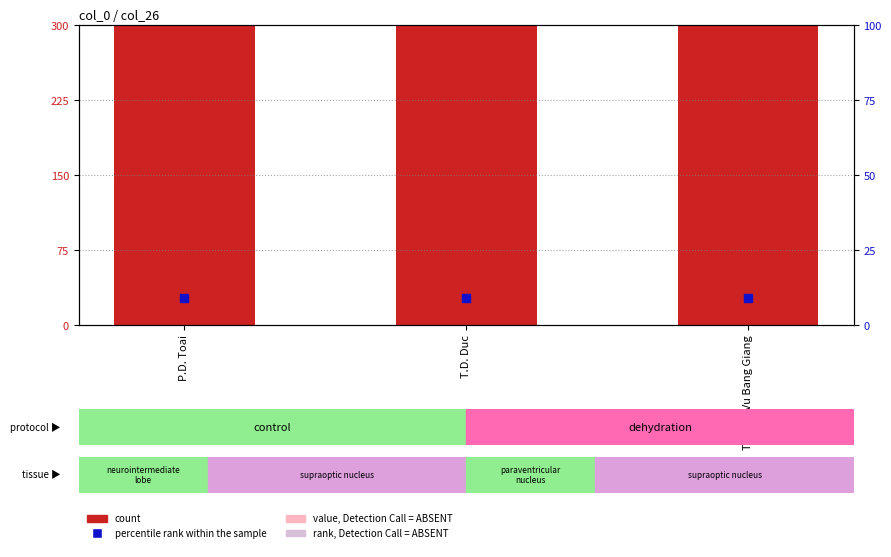

Which series has the largest total across all categories?

count